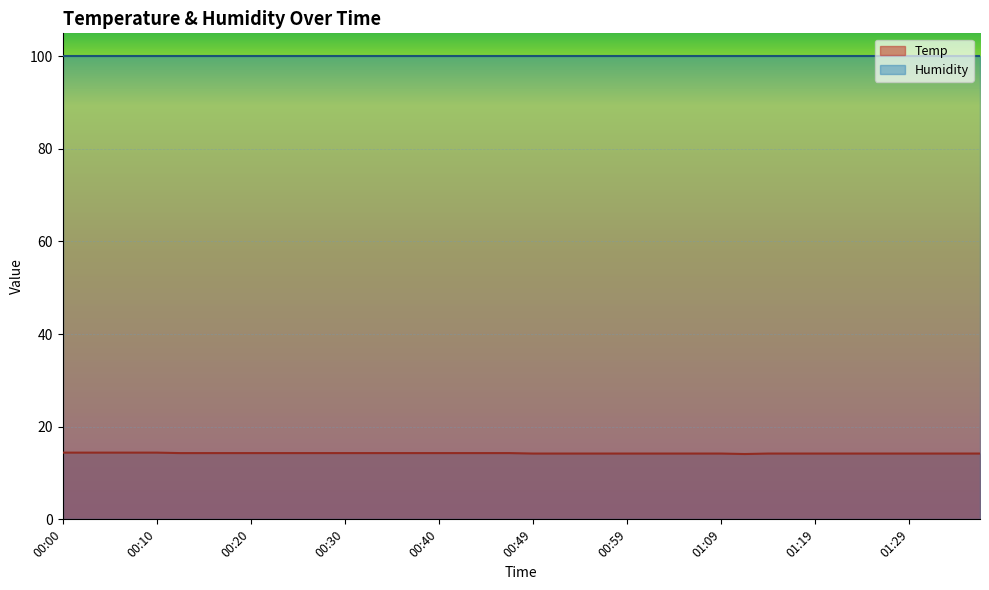

What is the label of the 20th point from the left?

00:47